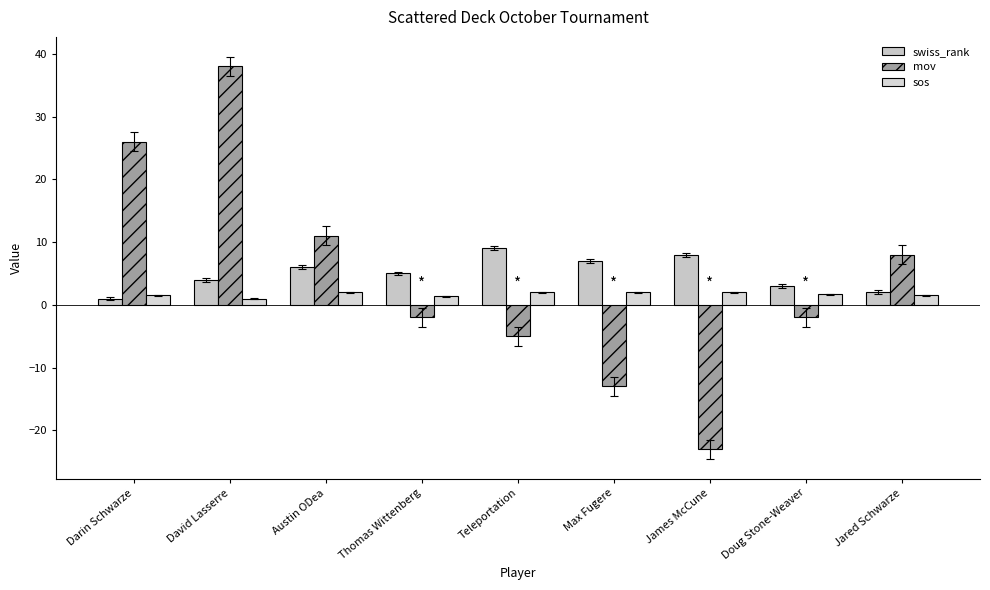

What position from the left is James McCune?

7